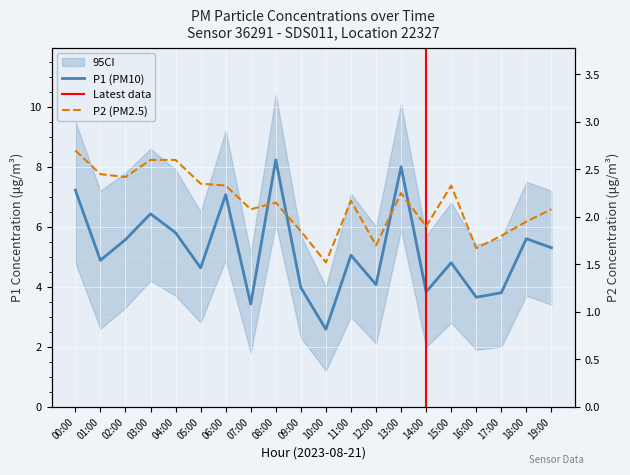

True or false: P1 and P2 cross at least once.

False